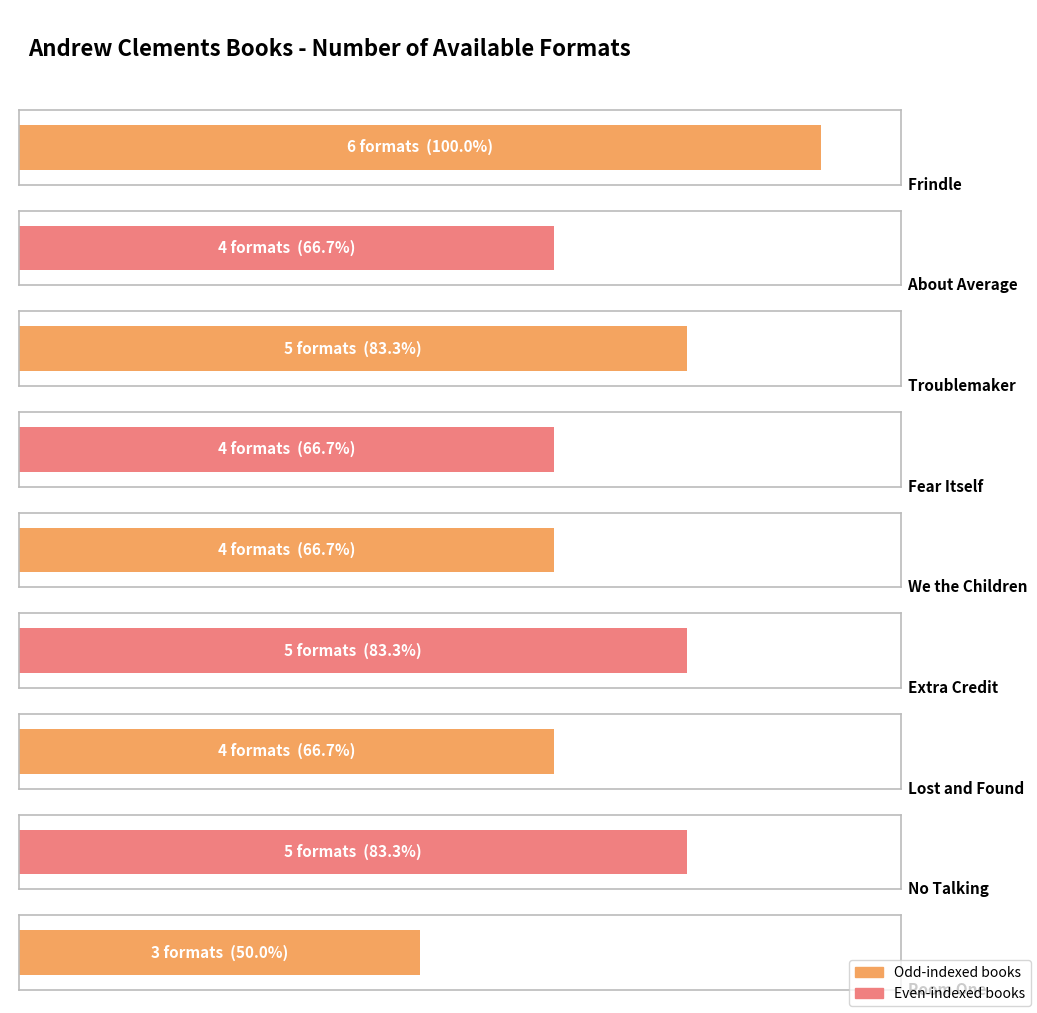

Reading left to right, transcribe all the data shown in this chart.

Frindle=6	About Average=4	Troublemaker=5	Fear Itself=4	We the Children=4	Extra Credit=5	Lost and Found=4	No Talking=5	Room One=3